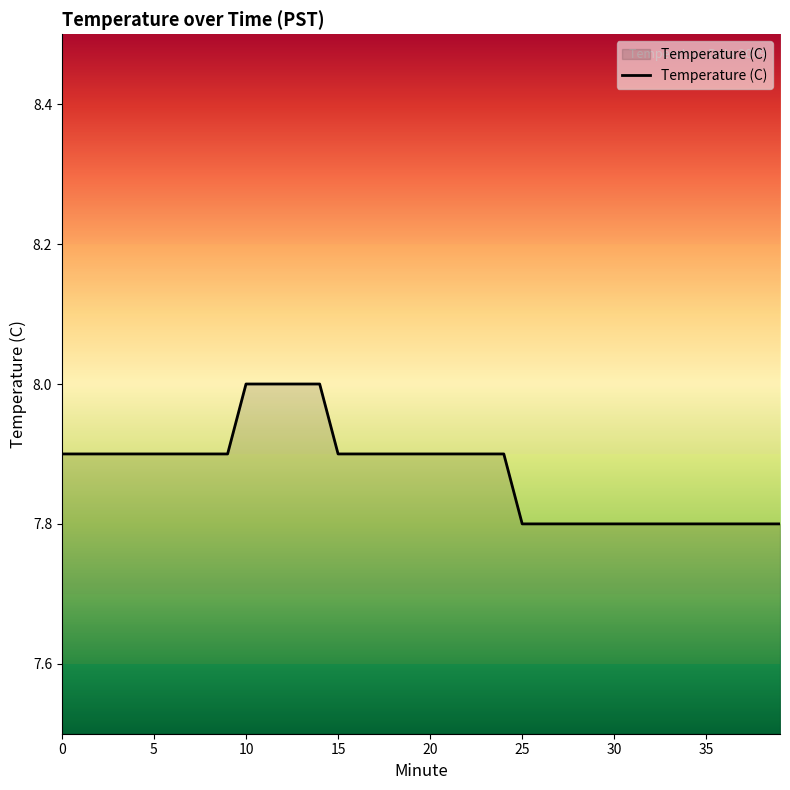

What is the minimum value shown in the chart?

7.8